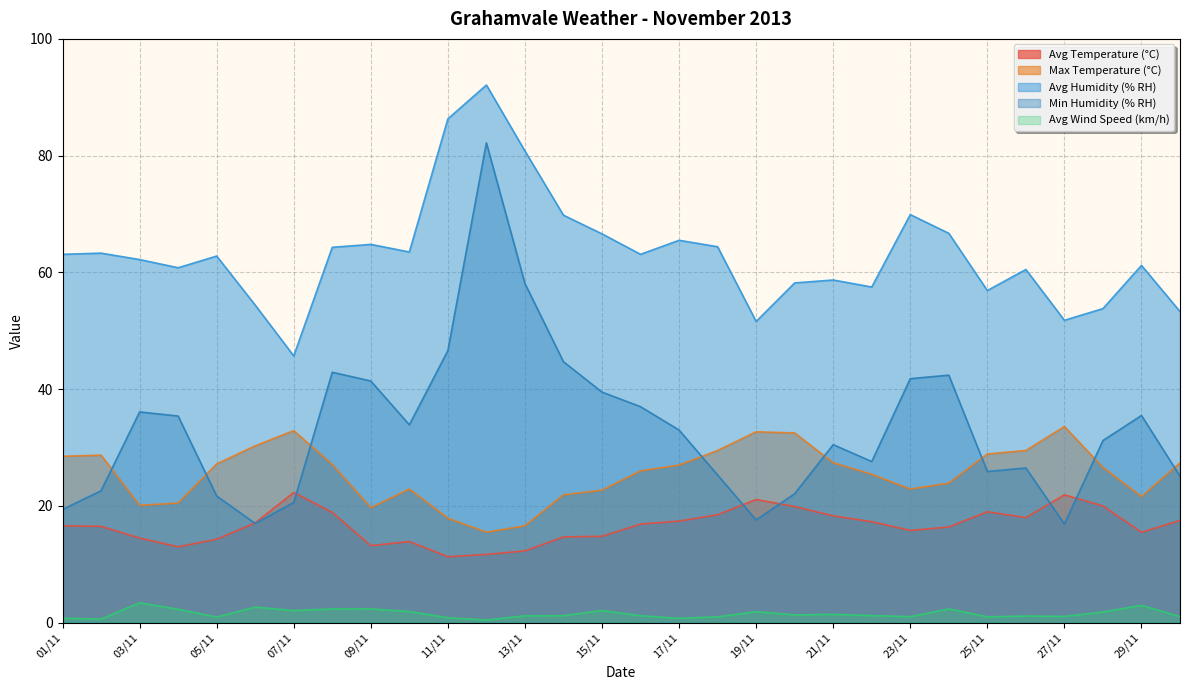

True or false: Avg Wind Speed (km/h) and Max Temperature (°C) cross at least once.

False